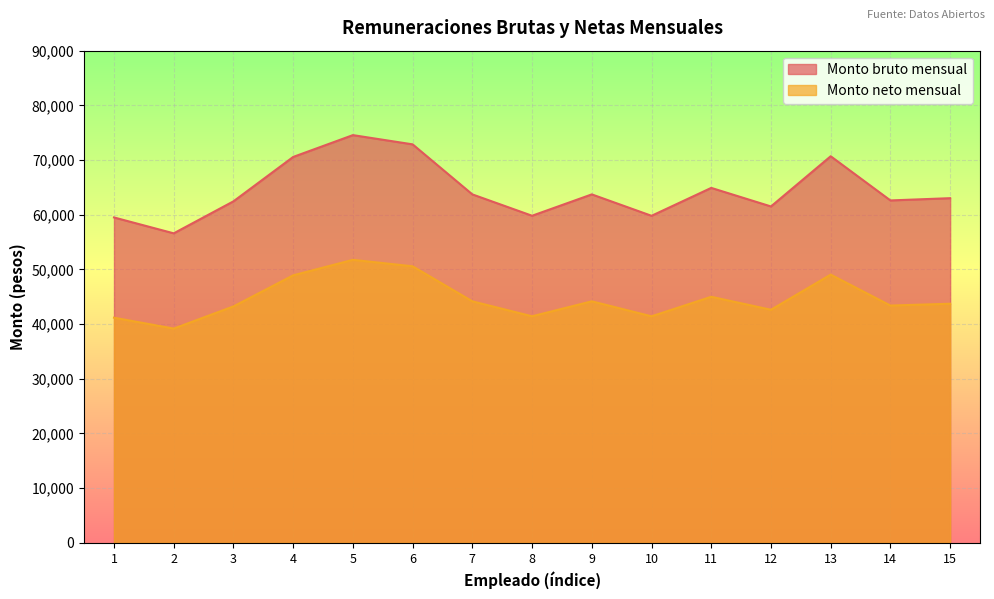

What is the value of the Monto bruto mensual point at the 4th from the left?

70565.6